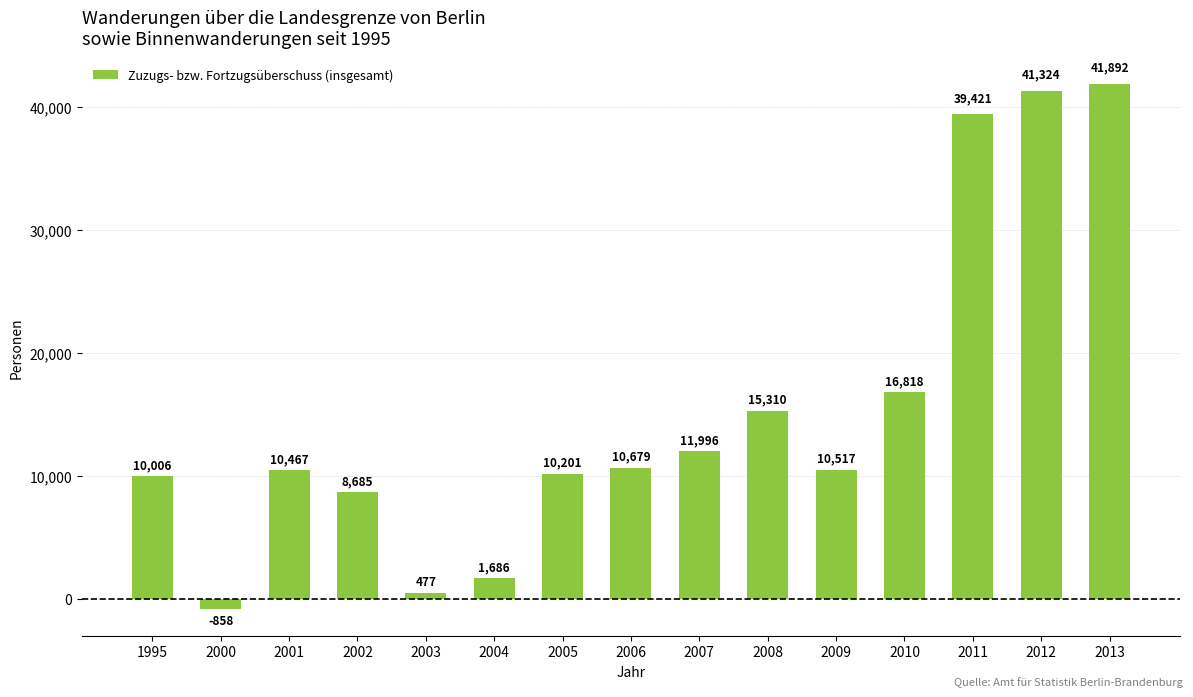

Is it true that the value at 2010 is 16818?

True